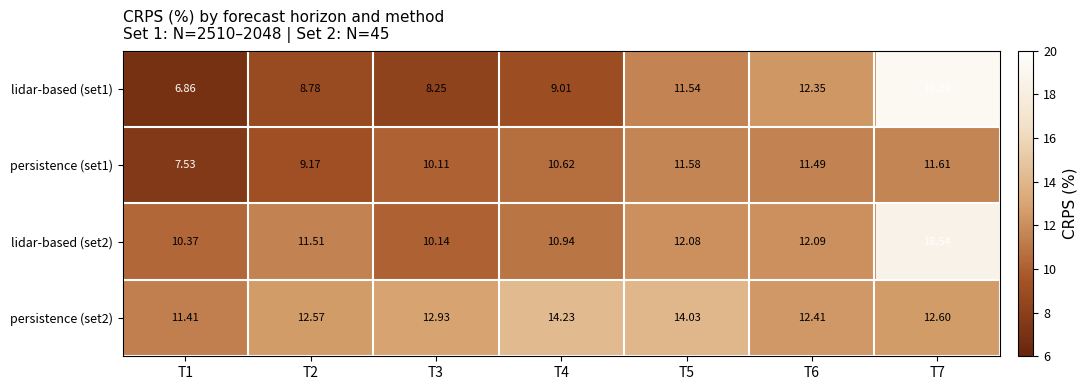

Is the value of persistence (set2) at T2 greater than the value of lidar-based (set1) at T6?

Yes